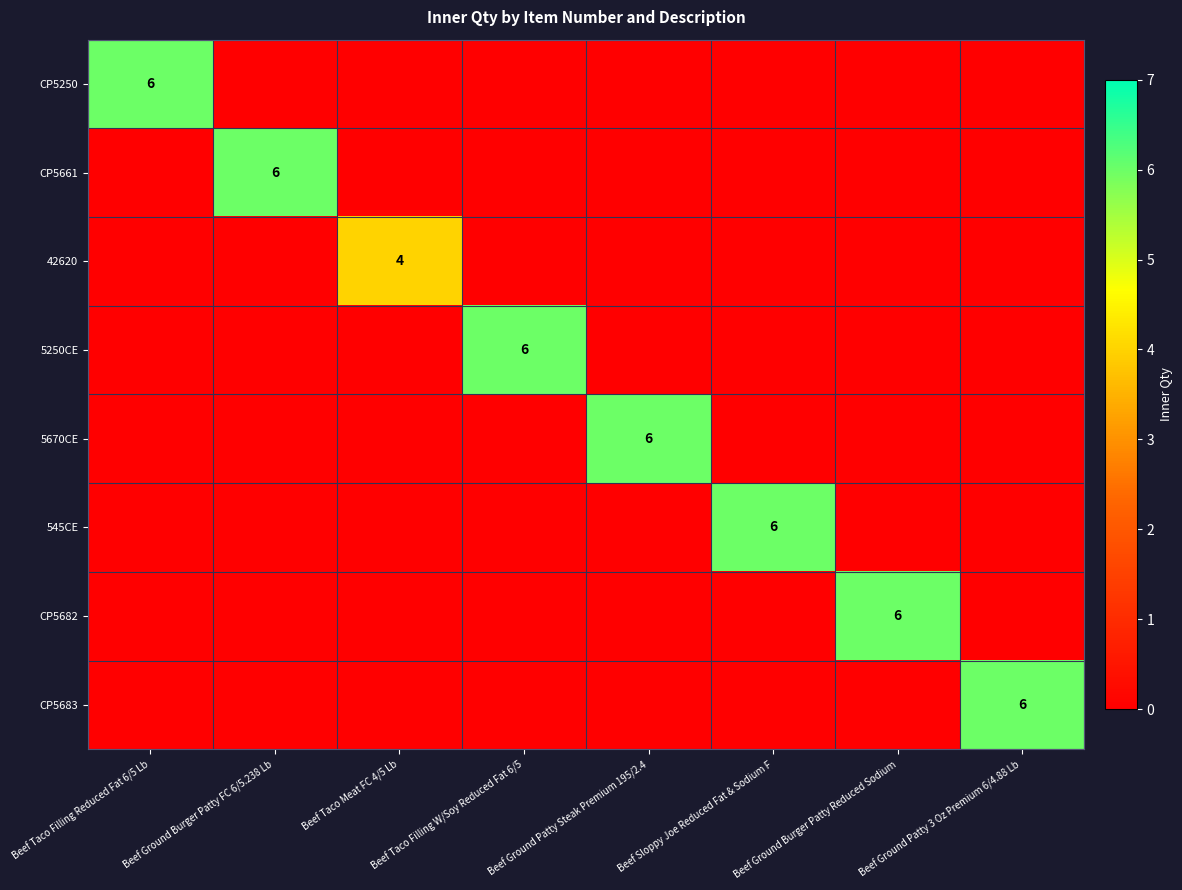

At Beef Sloppy Joe Reduced Fat & Sodium F, list the series in order from smallest to largest.

CP5250, CP5661, 42620, 5250CE, 5670CE, CP5682, CP5683, 545CE